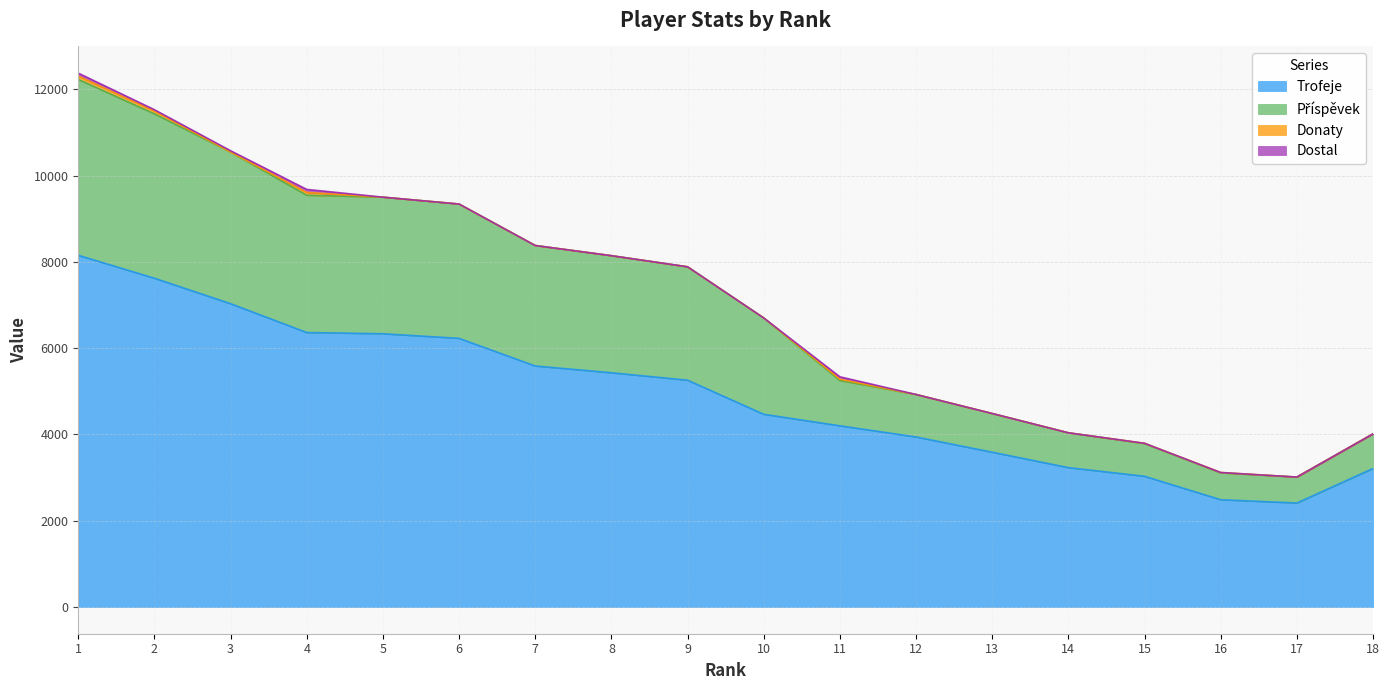

What is the highest value of the Trofeje series?

8152